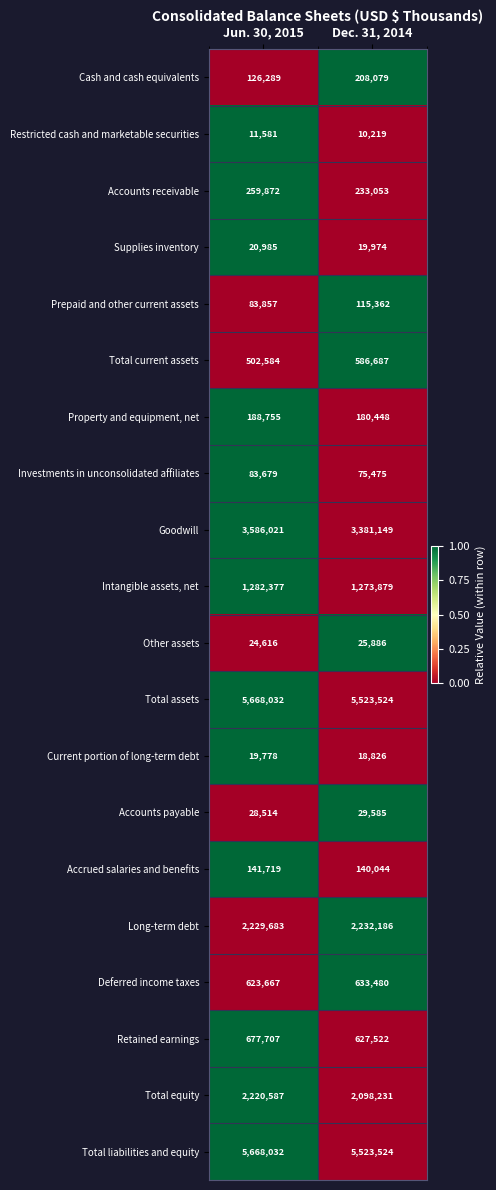

The Total liabilities and equity series shows 1632466 at Jun. 30, 2015. True or false?

False